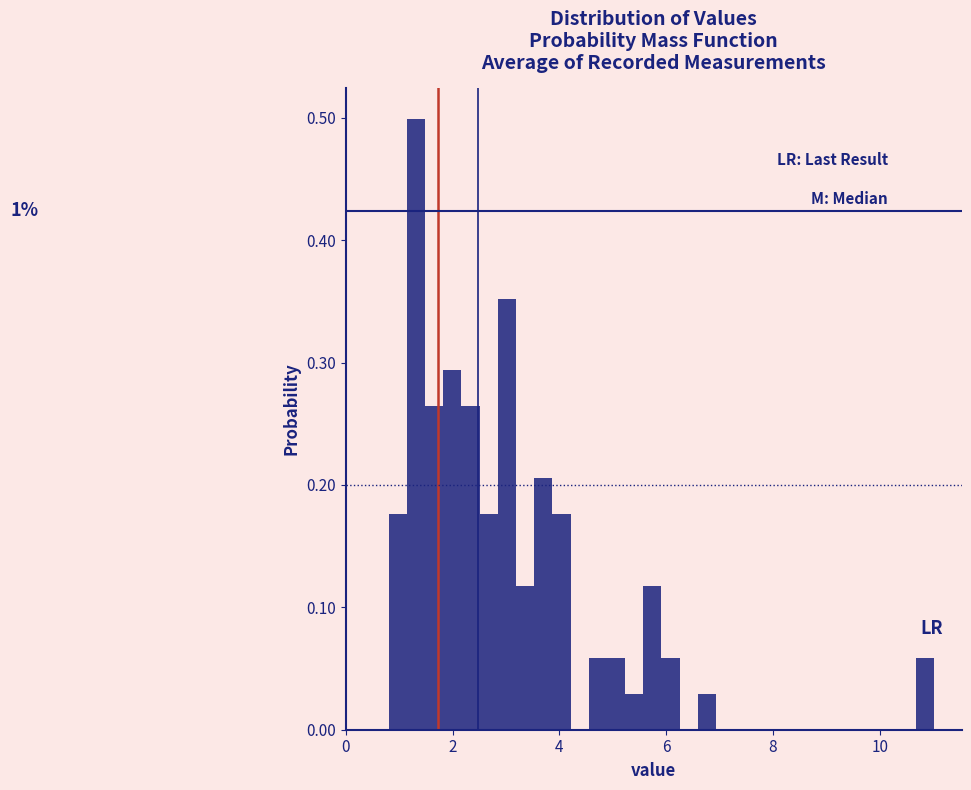

Read against the x-axis, roughly where is the centre of the tallest bar?

1.4